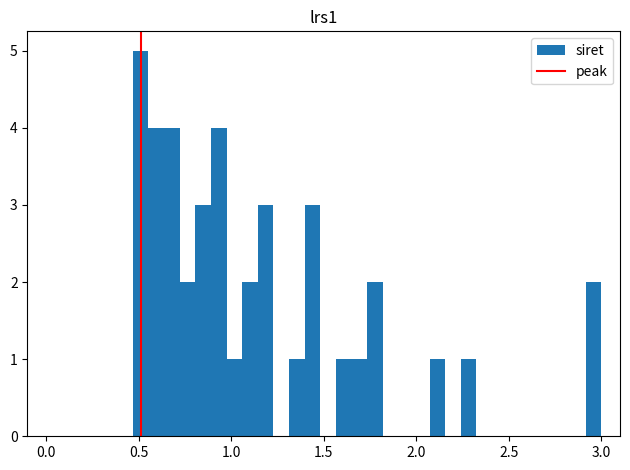

Read against the x-axis, roughly where is the centre of the tallest bar?

0.50